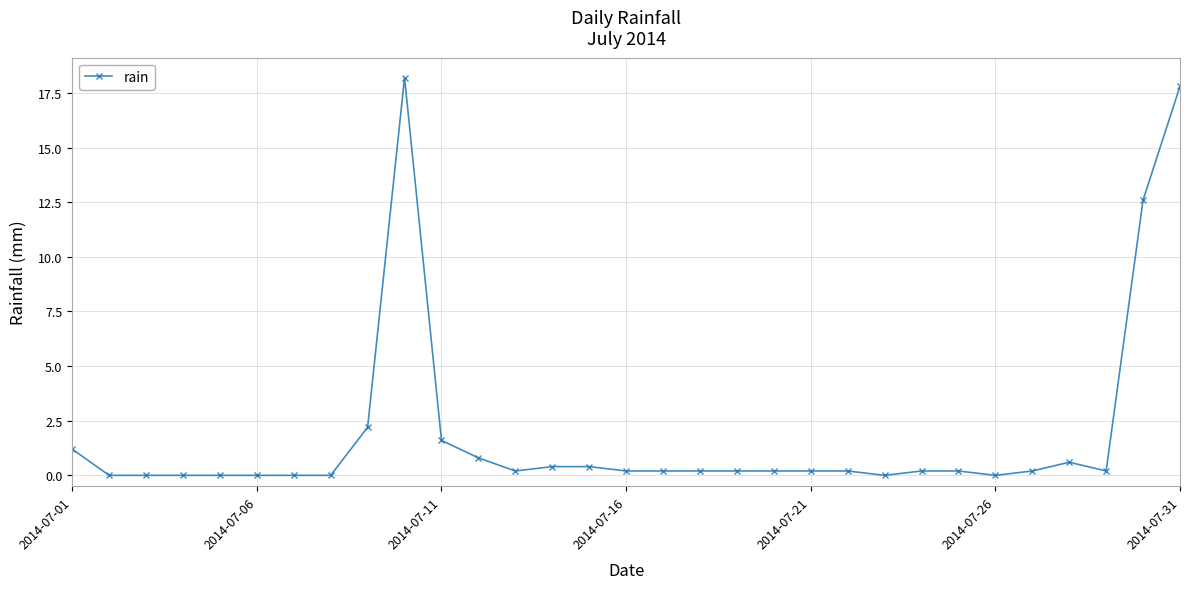

What is the maximum value shown in the chart?

18.2